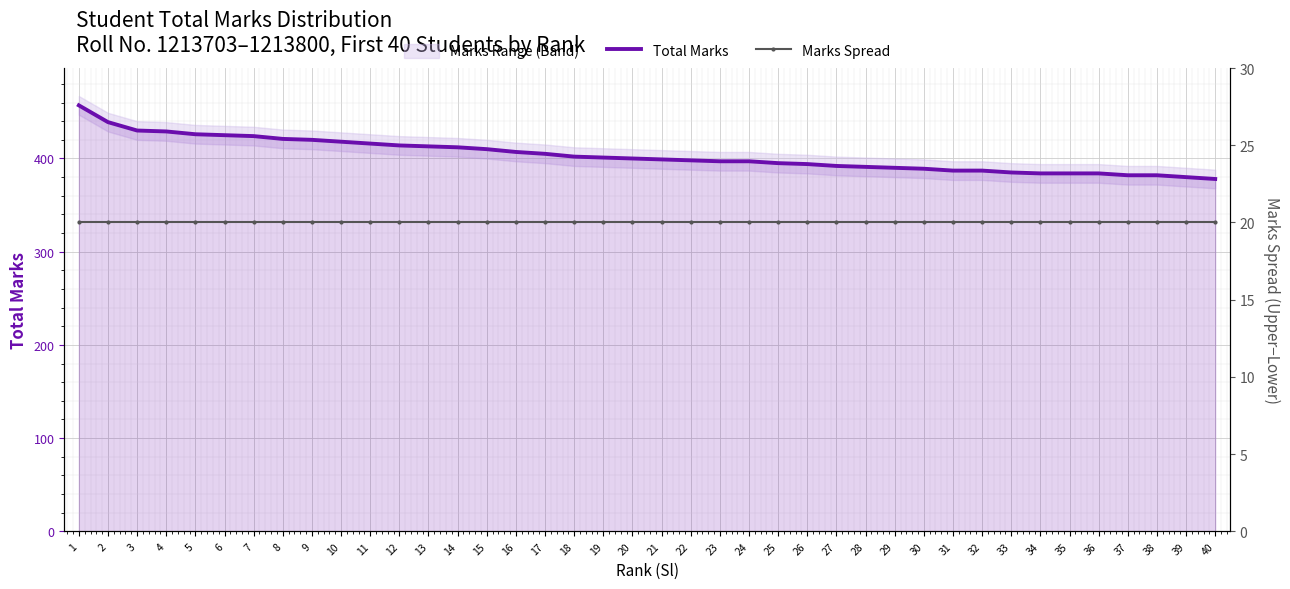

What is the total value across all series at 21?

419